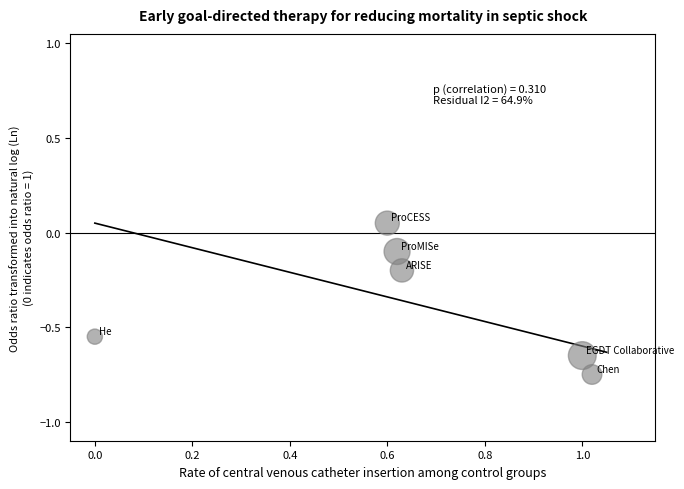

What is the range of X values (max minus min)?

1.0